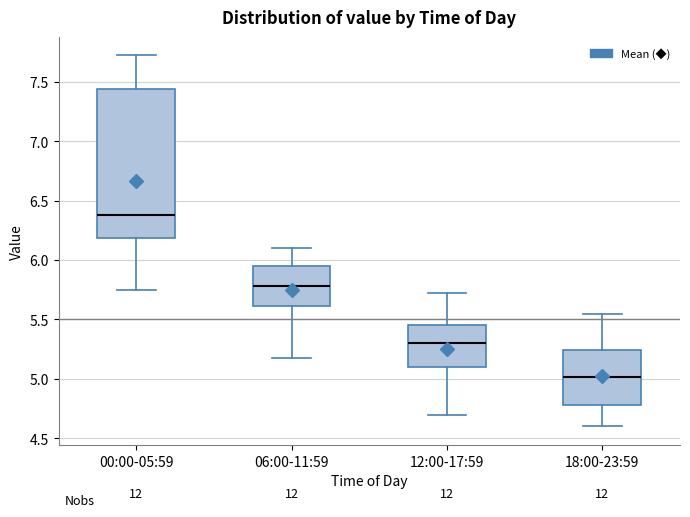

Where does the upper whisker of the box for 00:00-05:59 end on the y-axis? The values are not printed on the chart, so give them approximately, as read against the axis.

7.70